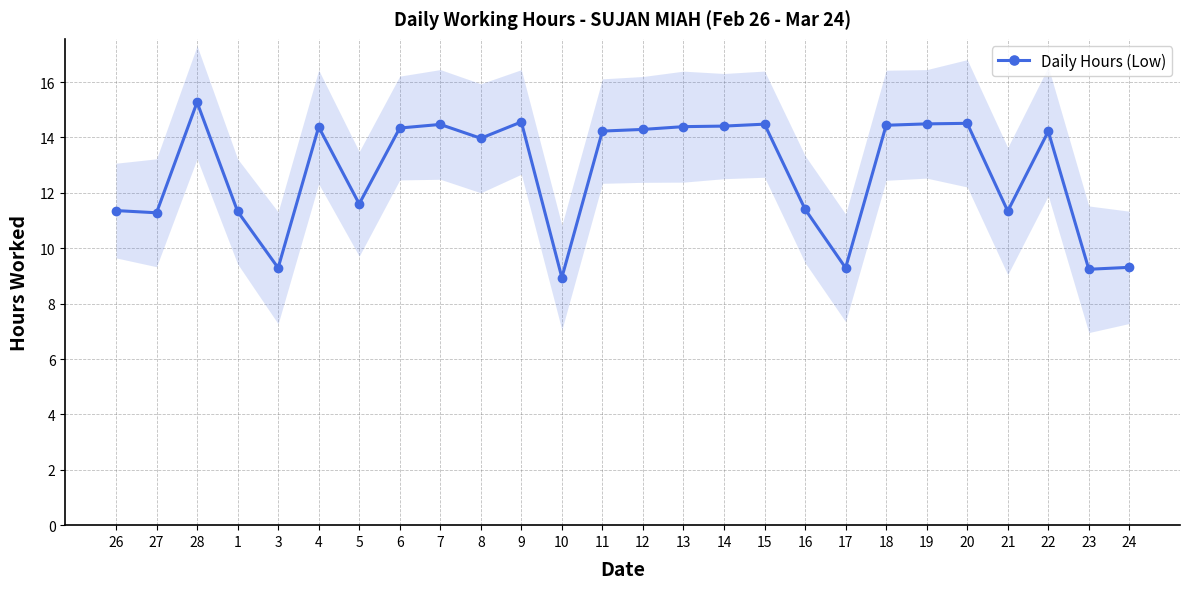

Count the number of categories in the chart.

26